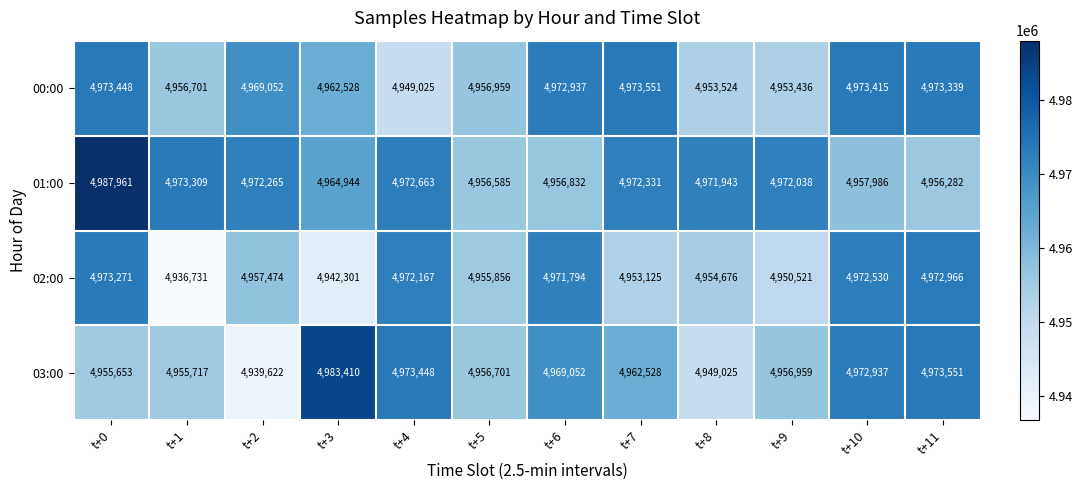

Where does the 01:00 series first go above 4972038?

t+0